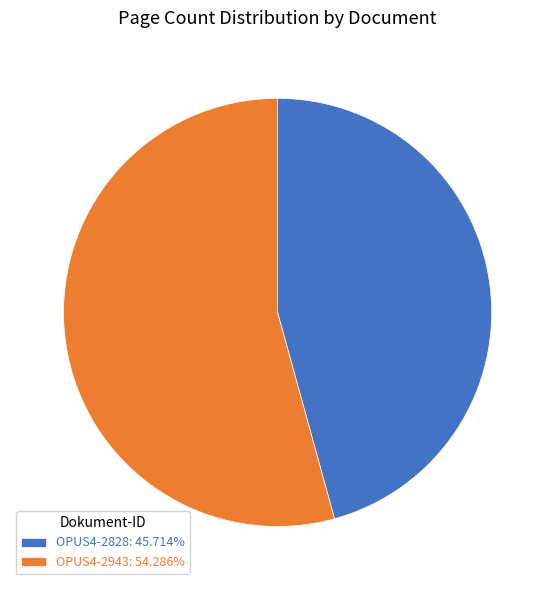

Is the sum of OPUS4-2943: 54.286% and OPUS4-2828: 45.714% greater than half?

Yes